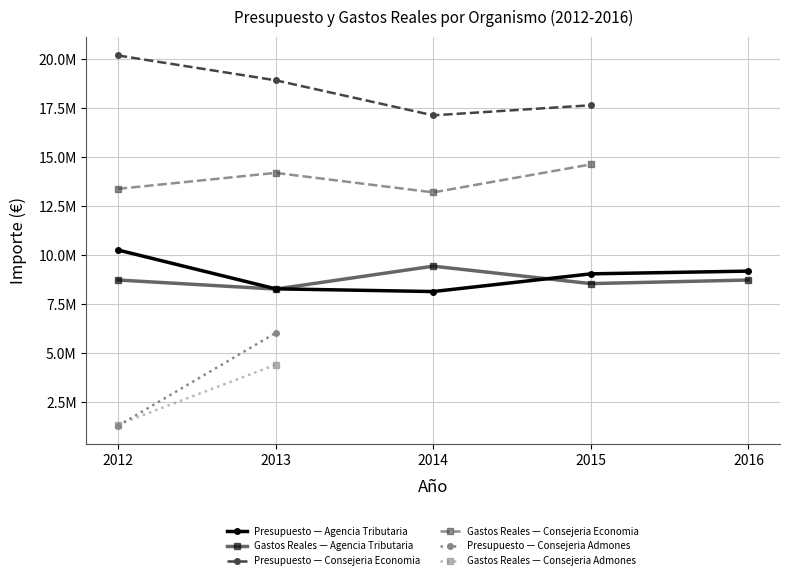

What is the greatest value displayed?

20202344.0